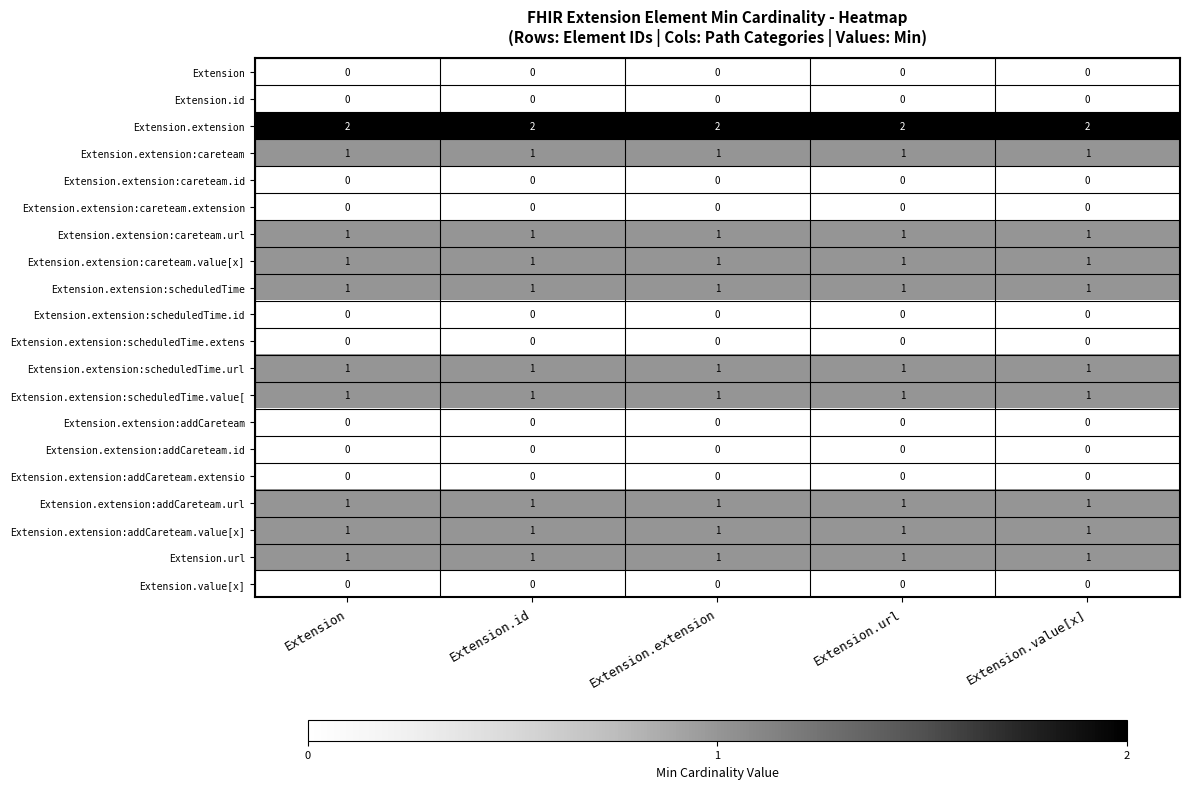

The value of Extension.extension:addCareteam.value[x] at Extension.extension is 2. True or false?

False